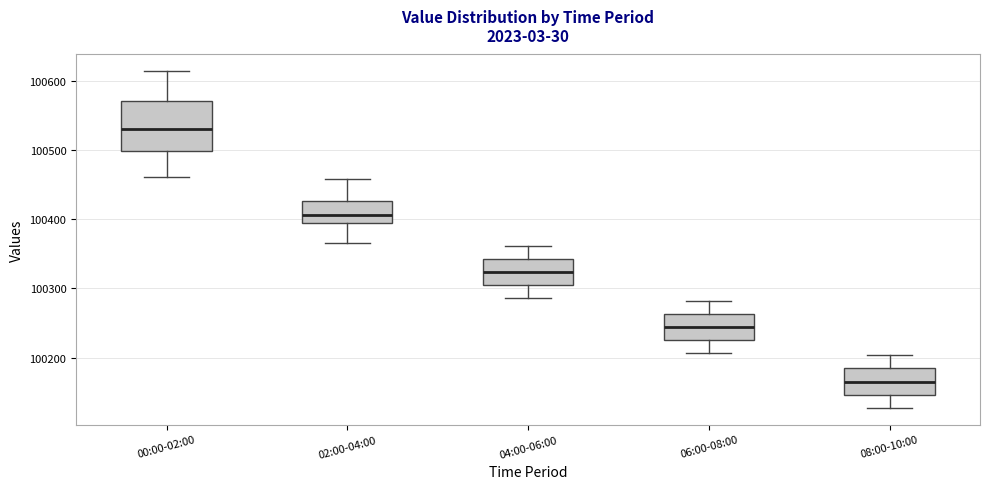

Which box's median line is the highest?

00:00-02:00